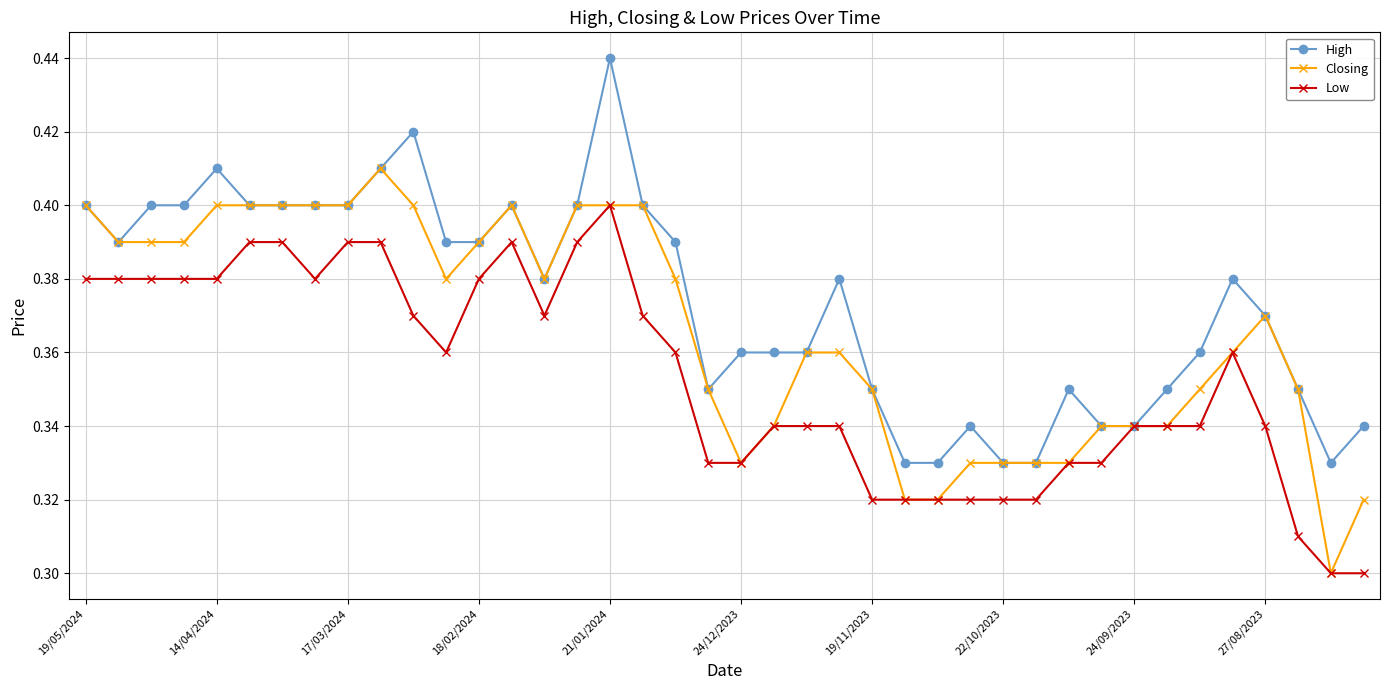

Rank the series by their maximum value, from lowest to highest.

Low, Closing, High